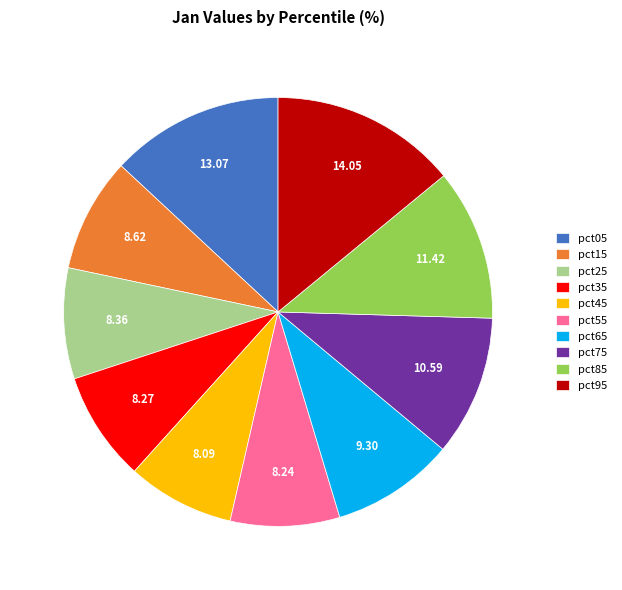

Does pct85 represent more than half of the total?

No